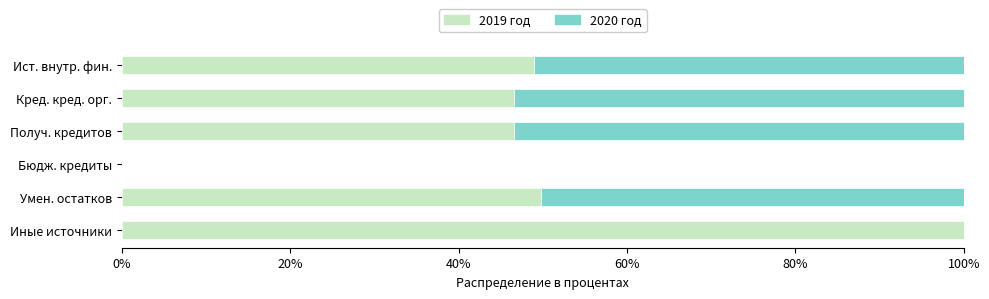

What is the highest value of the 2019 год series?

100.0